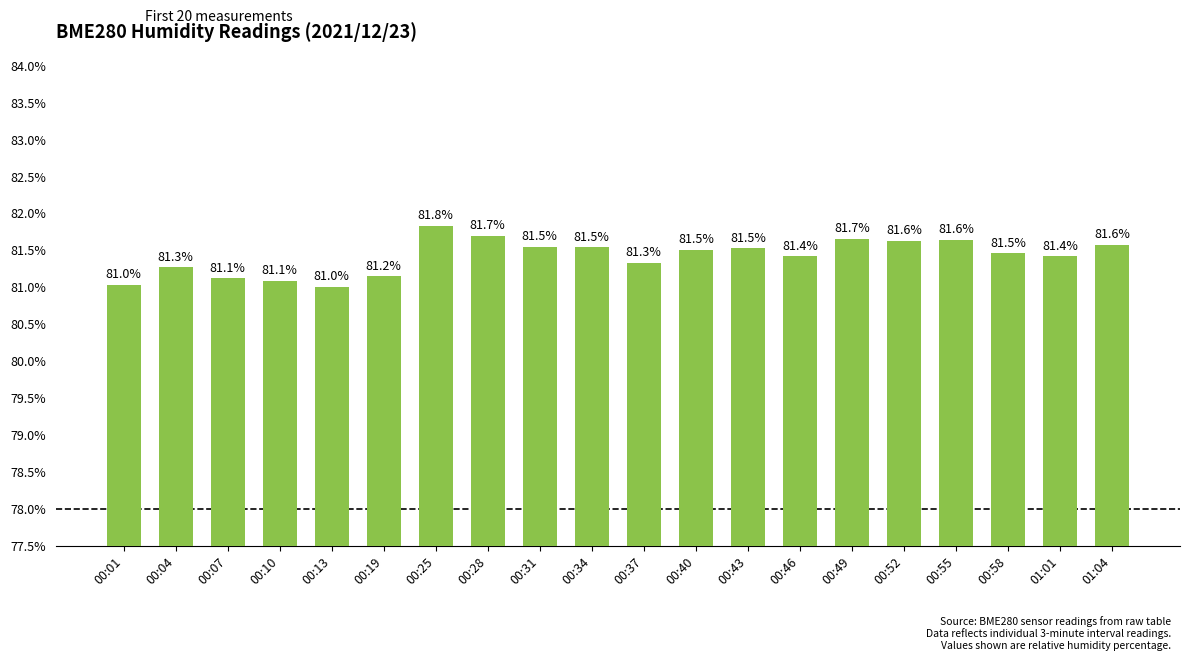

What position from the right is 00:34?

11